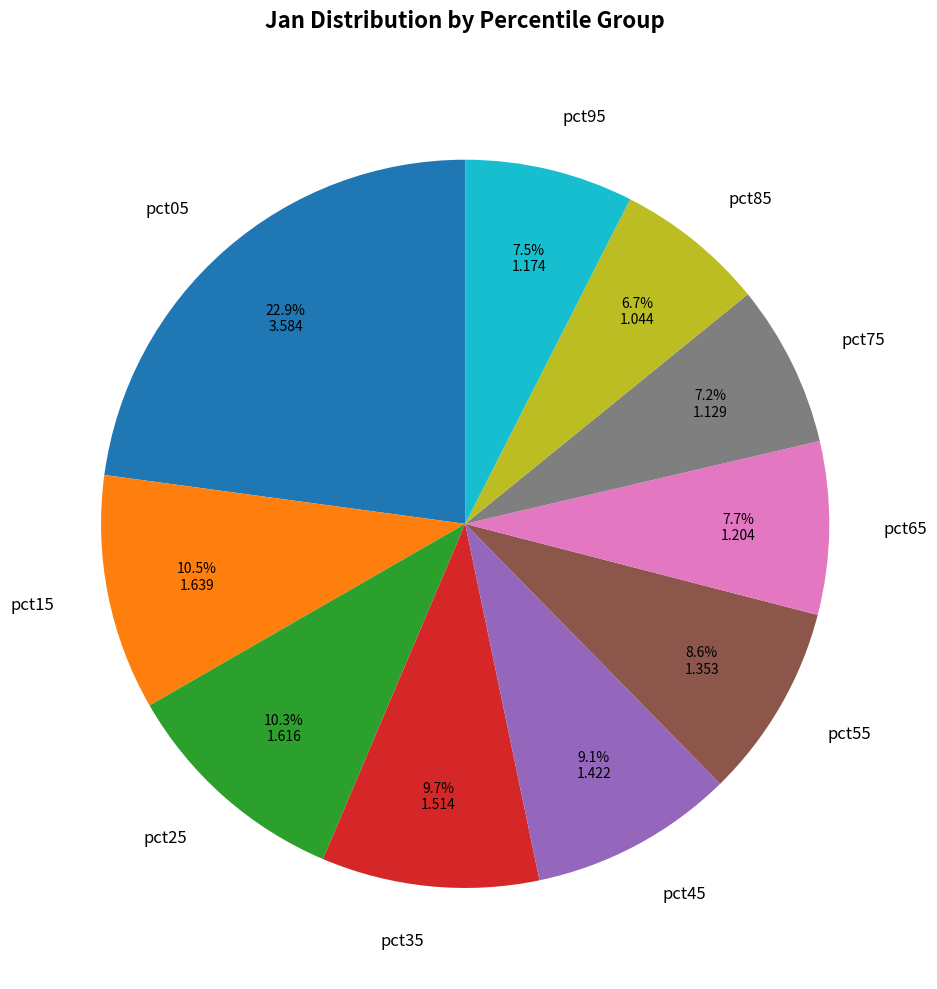

What portion of the pie excludes pct25?

89.7%